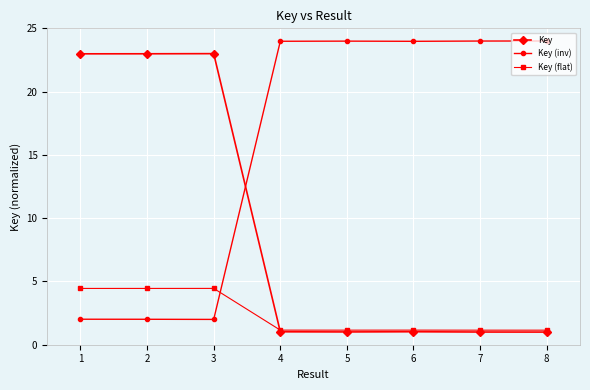

What is the value of the Key (inv) point at the 4th from the left?

24.0